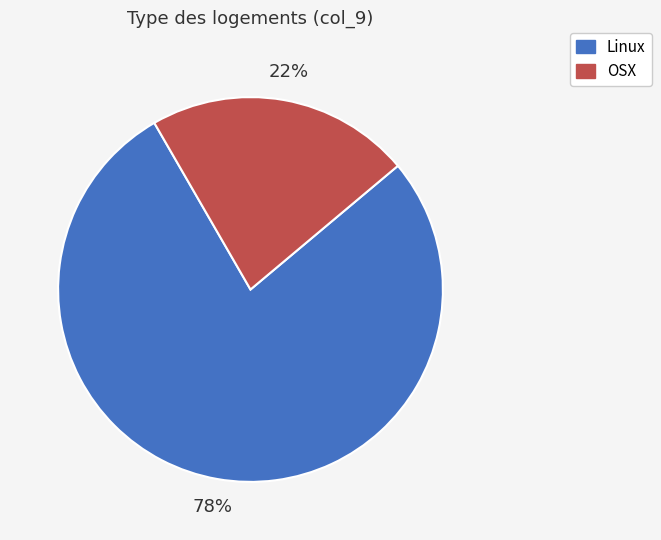

To the nearest percent, what is the average slice percentage?

50%